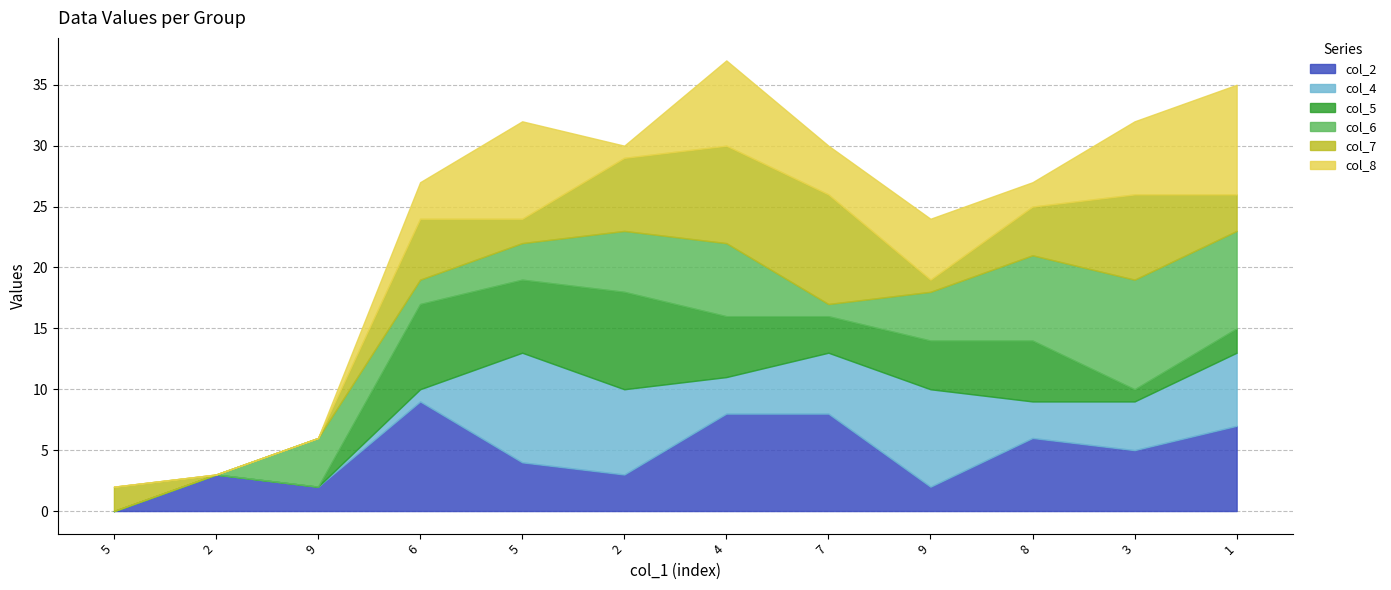

What is the sum of the col_7 values at 1 and 9?

4